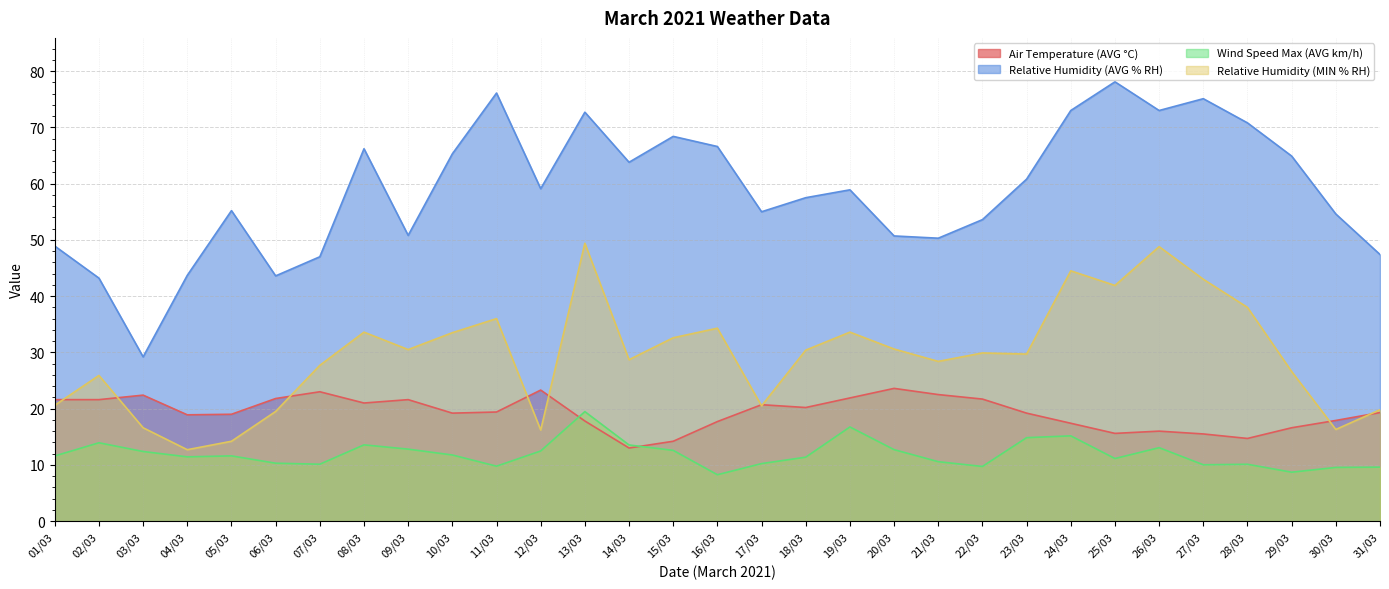

Is it true that Relative Humidity (AVG % RH) equals 76.1 at 11/03?

True